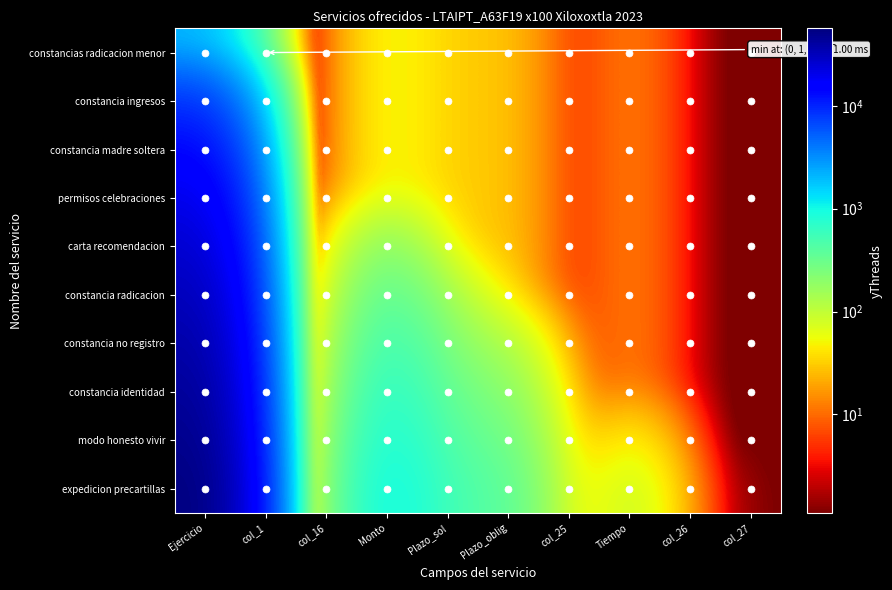

Reading left to right, extract all data points from this chart.

constancias radicacion menor: Ejercicio=2023.0	col_1=1.0	col_16=1.0	Monto=60.0	Plazo_sol=30.0	Plazo_oblig=30.0	col_25=1.0	Tiempo=15.0	col_26=1.0	col_27=1.0
constancia ingresos: Ejercicio=8092.0	col_1=1.0	col_16=1.0	Monto=60.0	Plazo_sol=30.0	Plazo_oblig=30.0	col_25=1.0	Tiempo=15.0	col_26=1.0	col_27=1.0
constancia madre soltera: Ejercicio=14161.0	col_1=4.0	col_16=1.0	Monto=60.0	Plazo_sol=30.0	Plazo_oblig=30.0	col_25=1.0	Tiempo=15.0	col_26=1.0	col_27=1.0
permisos celebraciones: Ejercicio=20230.0	col_1=7.0	col_16=4.0	Monto=60.0	Plazo_sol=30.0	Plazo_oblig=30.0	col_25=1.0	Tiempo=15.0	col_26=1.0	col_27=1.0
carta recomendacion: Ejercicio=26299.0	col_1=10.0	col_16=7.0	Monto=240.0	Plazo_sol=30.0	Plazo_oblig=30.0	col_25=1.0	Tiempo=15.0	col_26=1.0	col_27=1.0
constancia radicacion: Ejercicio=32368.0	col_1=13.0	col_16=10.0	Monto=420.0	Plazo_sol=120.0	Plazo_oblig=30.0	col_25=1.0	Tiempo=15.0	col_26=1.0	col_27=1.0
constancia no registro: Ejercicio=38437.0	col_1=16.0	col_16=13.0	Monto=600.0	Plazo_sol=210.0	Plazo_oblig=120.0	col_25=1.0	Tiempo=15.0	col_26=1.0	col_27=1.0
constancia identidad: Ejercicio=44506.0	col_1=19.0	col_16=16.0	Monto=780.0	Plazo_sol=300.0	Plazo_oblig=210.0	col_25=4.0	Tiempo=15.0	col_26=1.0	col_27=1.0
modo honesto vivir: Ejercicio=50575.0	col_1=22.0	col_16=19.0	Monto=960.0	Plazo_sol=390.0	Plazo_oblig=300.0	col_25=7.0	Tiempo=60.0	col_26=1.0	col_27=1.0
expedicion precartillas: Ejercicio=56644.0	col_1=25.0	col_16=22.0	Monto=1140.0	Plazo_sol=480.0	Plazo_oblig=390.0	col_25=10.0	Tiempo=105.0	col_26=4.0	col_27=1.0